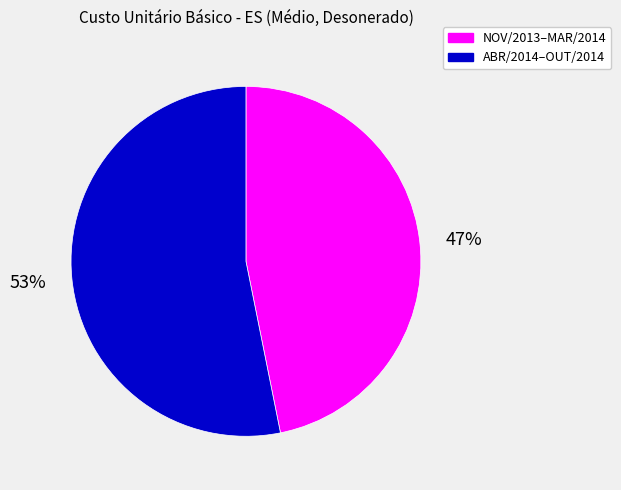

Count the number of slices in the pie.

2